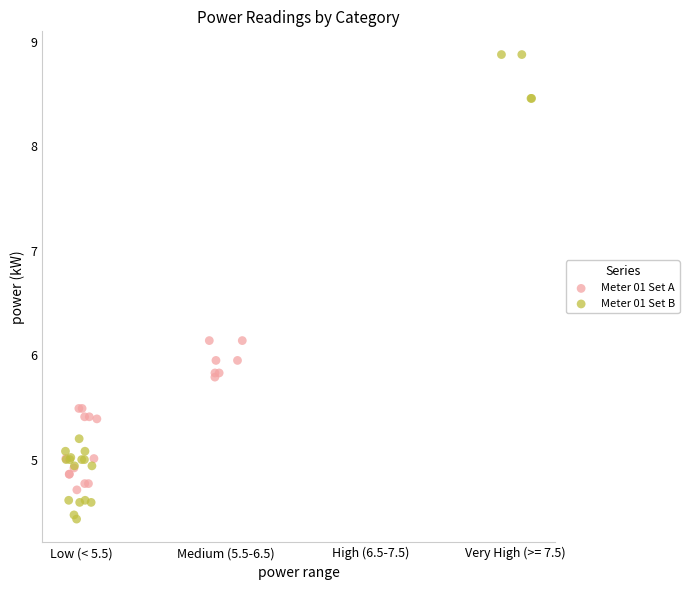

Which series has the largest Y range (max minus min)?

Meter 01 Set B